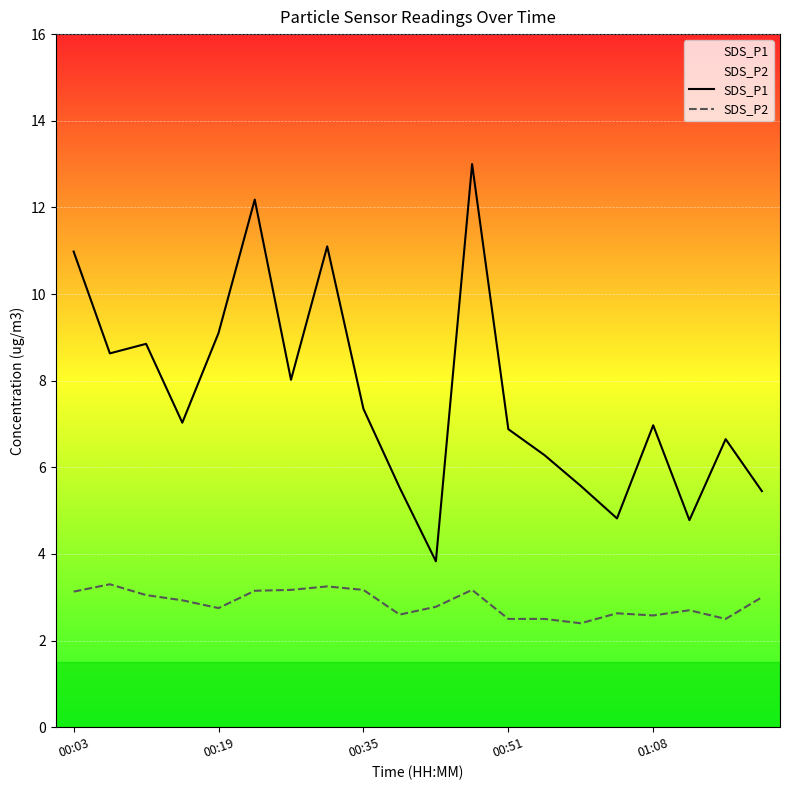

Reading left to right, list all the values displayed in this chart.

SDS_P1: 11.0	8.6	8.8	7.0	9.1	12.2	8.0	11.1	7.3	5.5	3.8	13.0	6.9	6.3	5.6	4.8	7.0	4.8	6.7	5.5
SDS_P2: 3.1	3.3	3.0	2.9	2.8	3.1	3.2	3.2	3.2	2.6	2.8	3.2	2.5	2.5	2.4	2.6	2.6	2.7	2.5	3.0